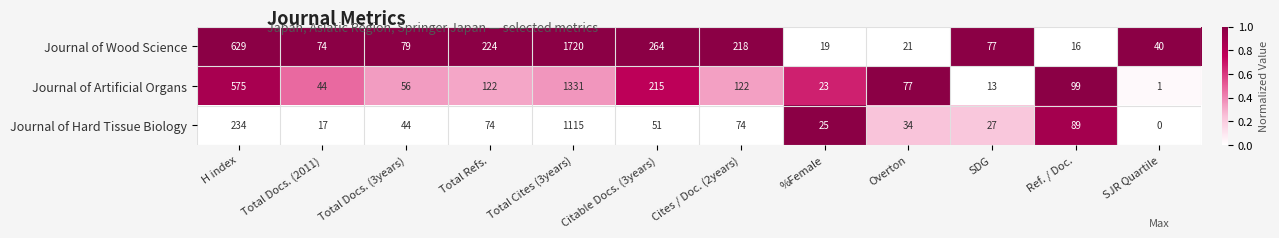

List the series in order of their peak value, lowest first.

Journal of Hard Tissue Biology, Journal of Artificial Organs, Journal of Wood Science